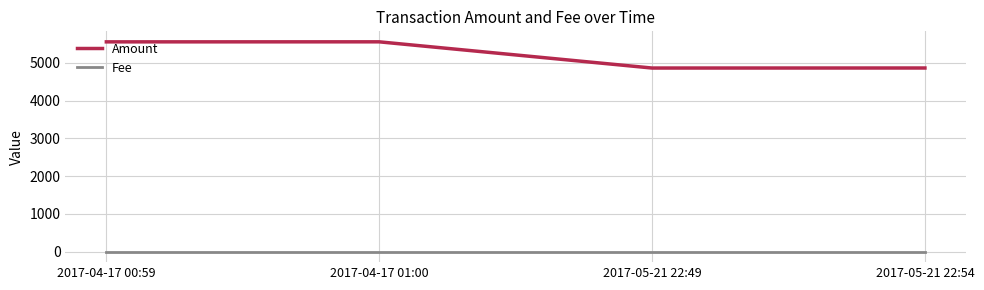

True or false: Fee has more than 2 interior local peaks.

False